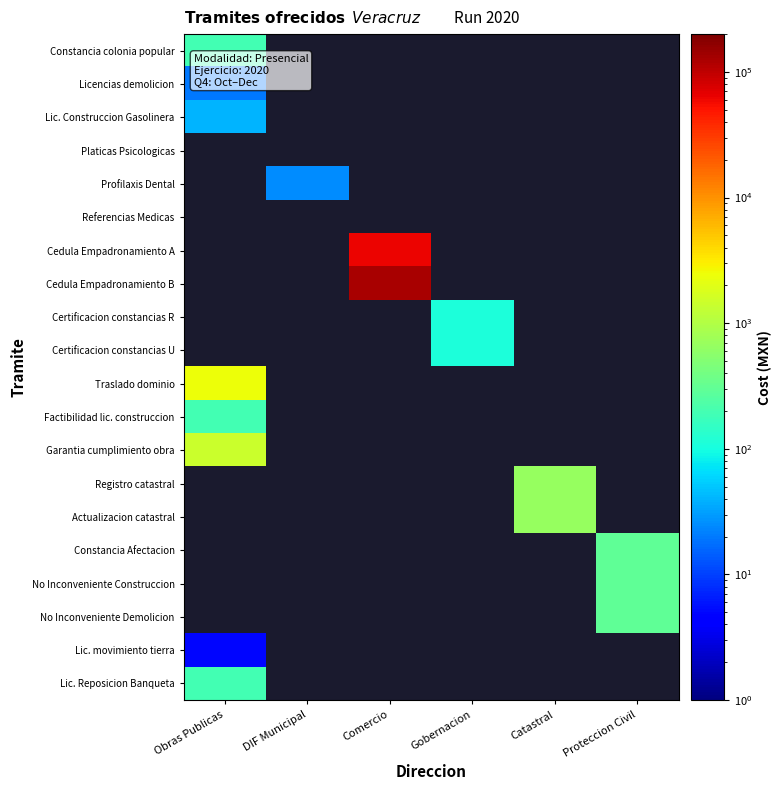

Is the value of Referencias Medicas at Obras Publicas greater than the value of Platicas Psicologicas at DIF Municipal?

No